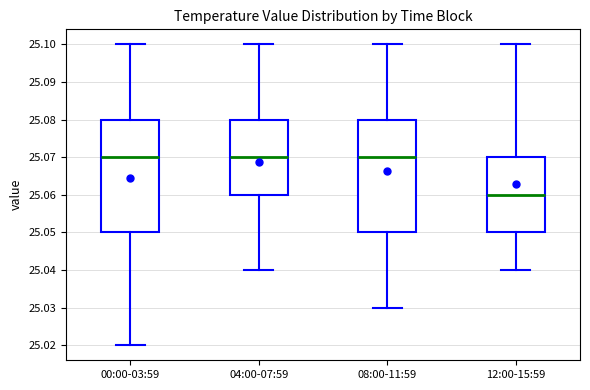

Reading left to right, read every box against the y-axis: the position of its median line, the range the box covers, and the ends of its whiskers. The values are not printed on the chart, so give them approximately, as read against the axis.

00:00-03:59: median 25.07, box 25.05 to 25.08, whiskers 25.02 to 25.10
04:00-07:59: median 25.07, box 25.06 to 25.08, whiskers 25.04 to 25.10
08:00-11:59: median 25.07, box 25.05 to 25.08, whiskers 25.03 to 25.10
12:00-15:59: median 25.06, box 25.05 to 25.07, whiskers 25.04 to 25.10